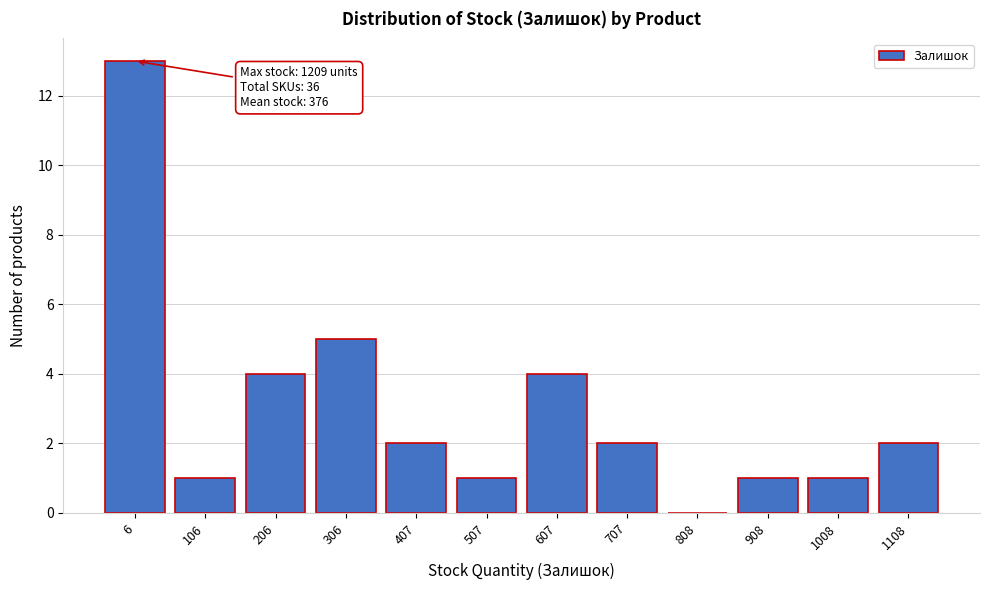

Reading left to right, list all the values displayed in this chart.

6=13	106=1	206=4	306=5	407=2	507=1	607=4	707=2	808=0	908=1	1008=1	1108=2